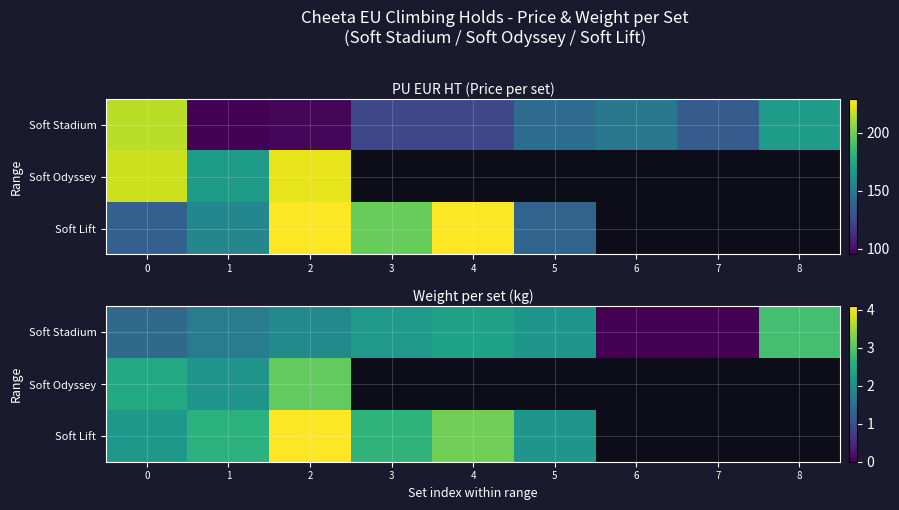

At how many categories does at least one series exceed 3?

2